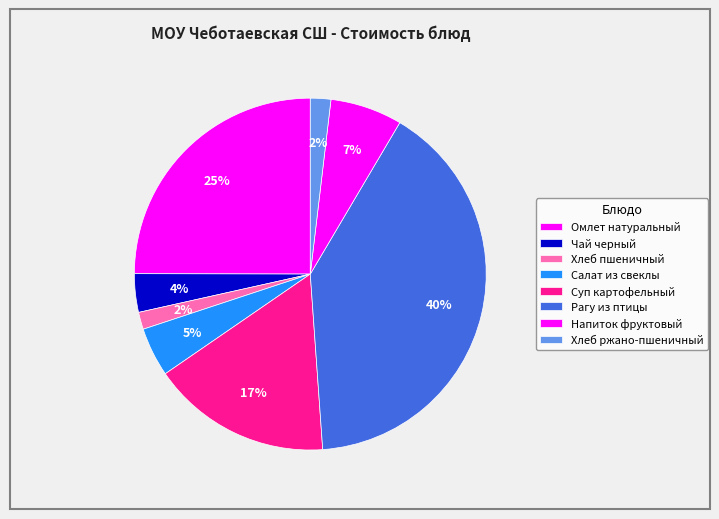

How many segments does this pie chart have?

8